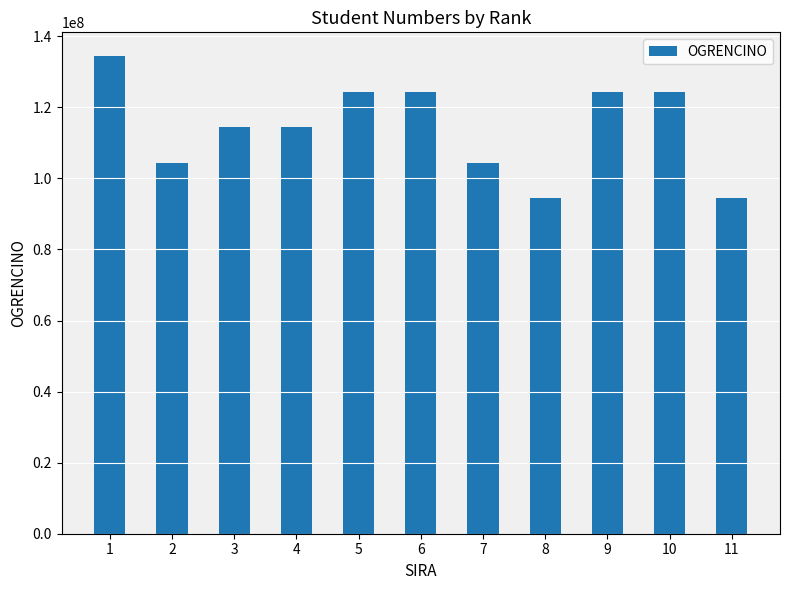

What is the value of the 2nd bar from the left?

104403002